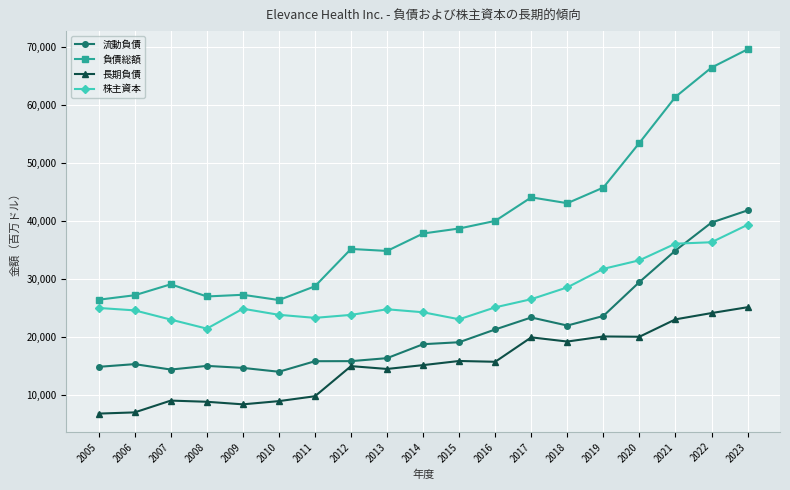

Which series has the largest range (max minus min)?

負債総額